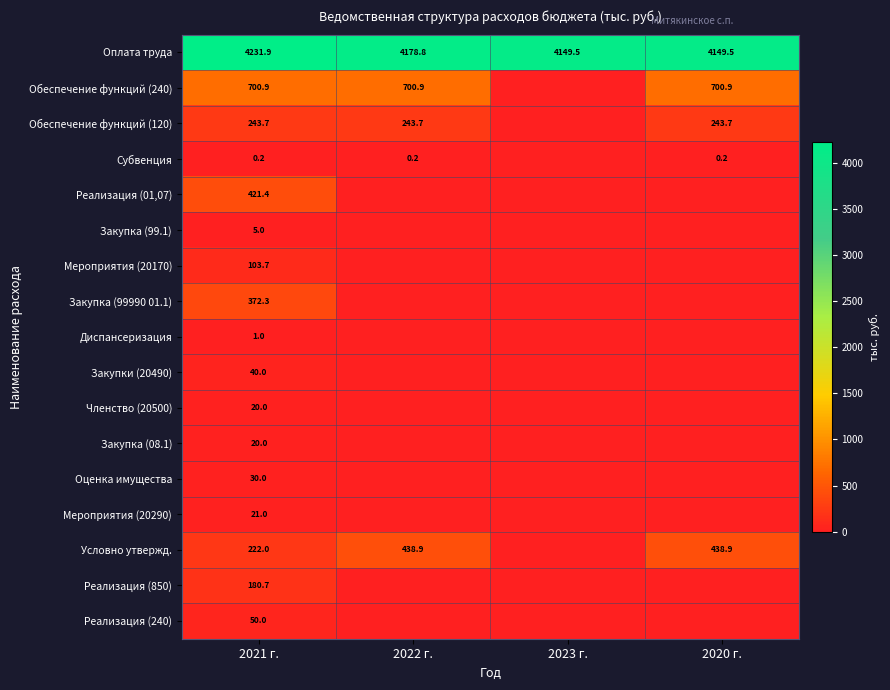

The value of Закупка (08.1) at 2021 г. is 20.0. True or false?

True